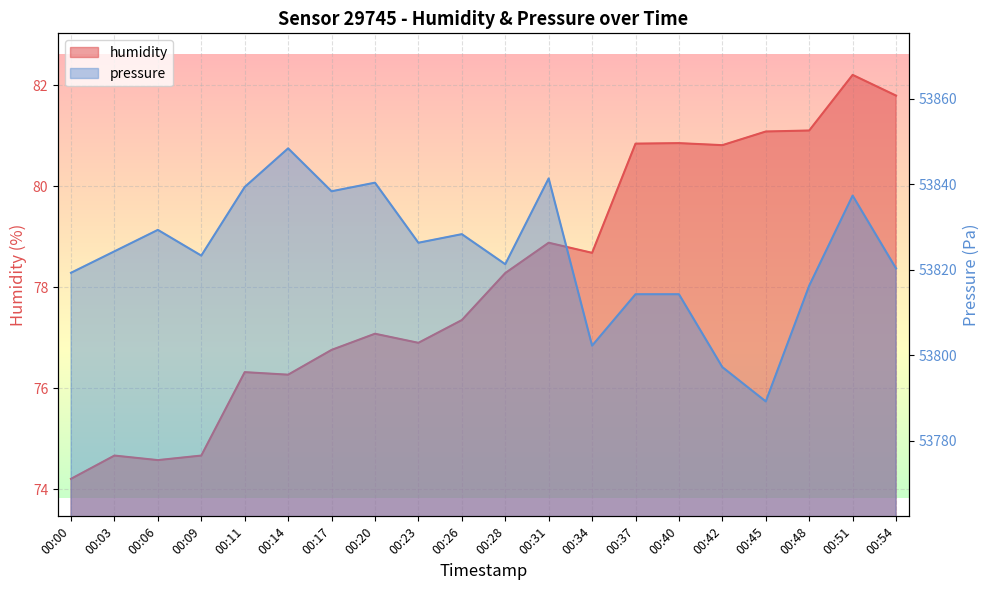

At 00:31, list the series in order from smallest to largest.

humidity, pressure